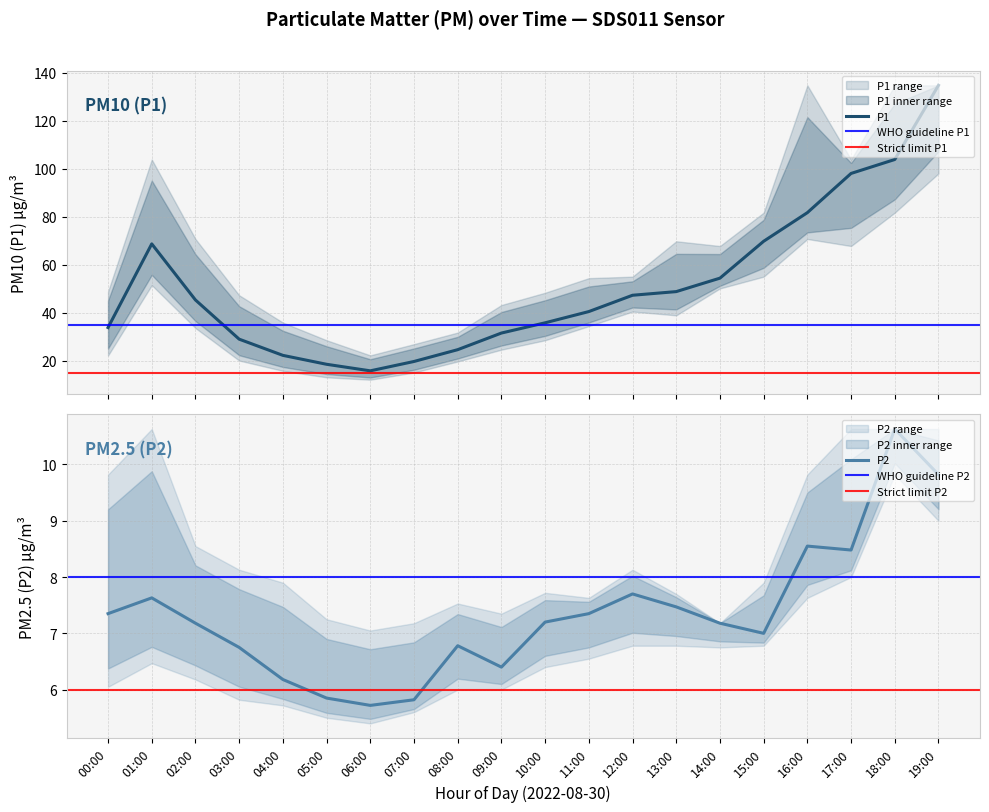

List the series in order of their overall mean, highest first.

P1, P2